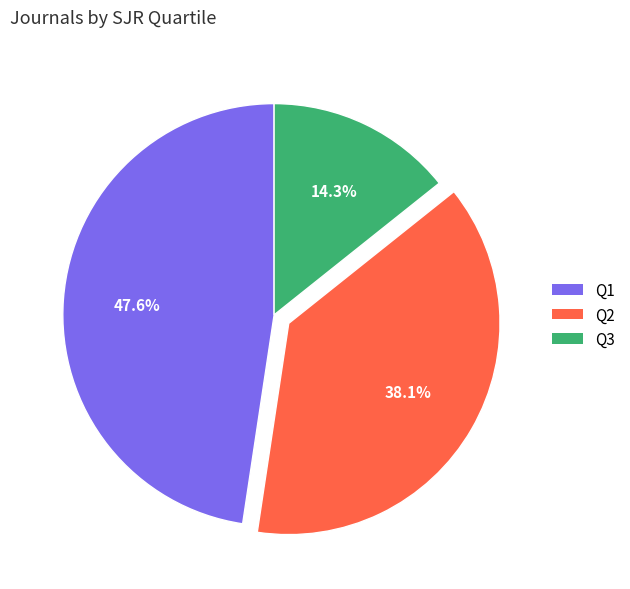

Rank the categories by value from lowest to highest.

Q3, Q2, Q1